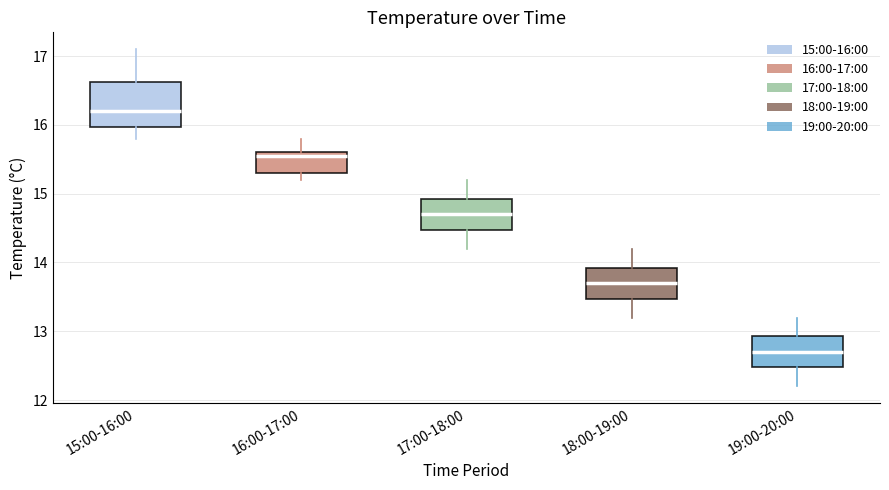

Which box's median line is the highest?

15:00-16:00